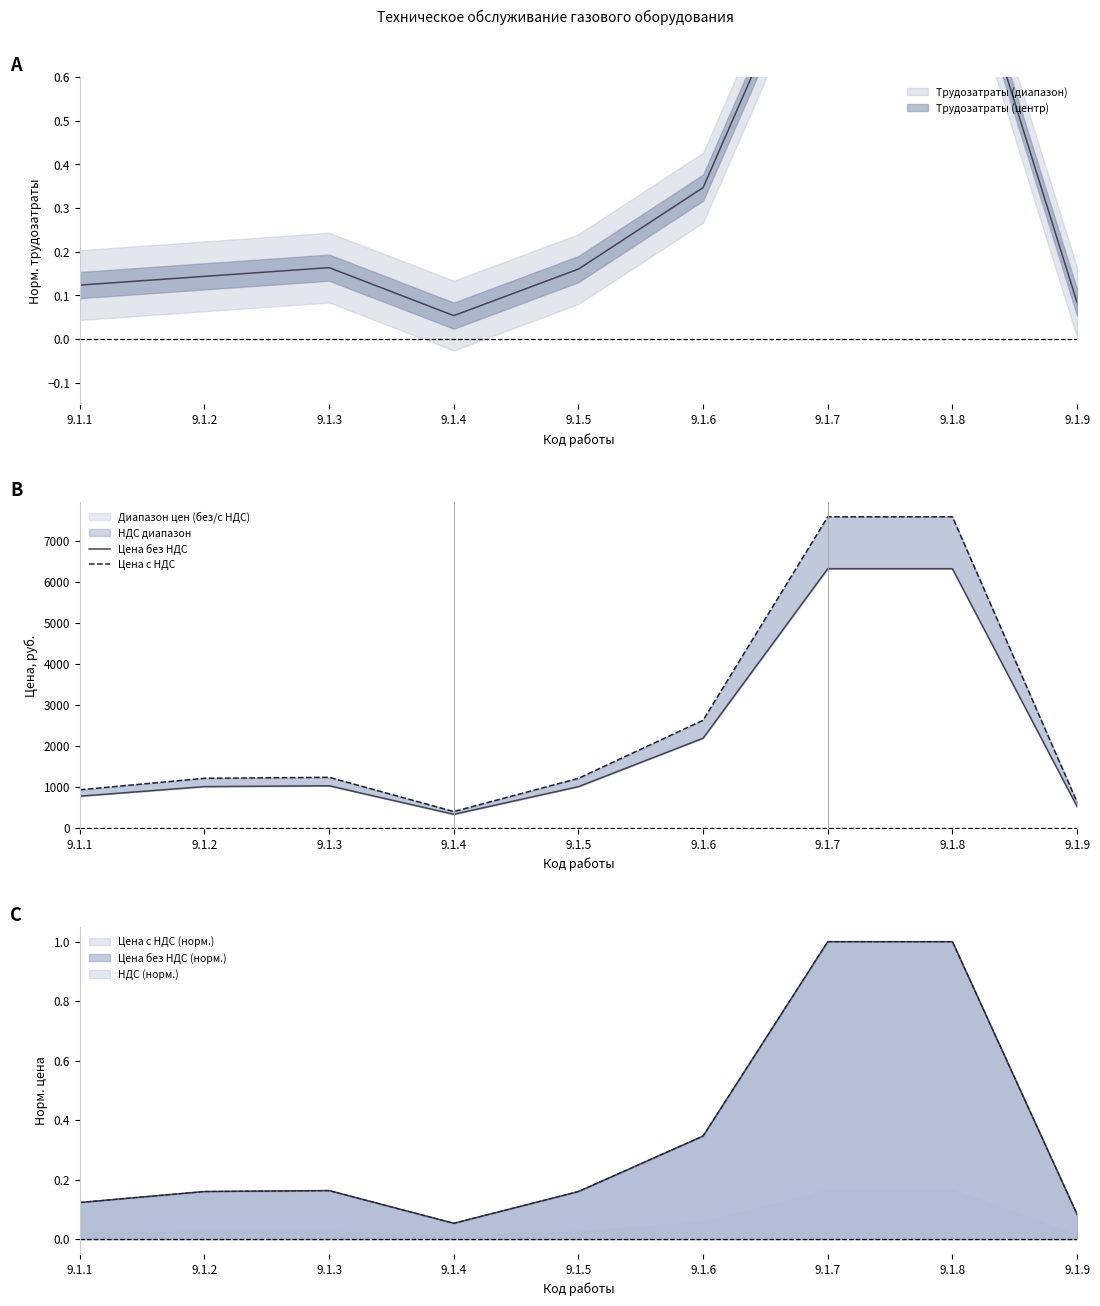

Reading left to right, list all the values displayed in this chart.

Цена без НДС: 9.1.1=780.0	9.1.2=1013.3	9.1.3=1033.3	9.1.4=337.5	9.1.5=1012.5	9.1.6=2193.3	9.1.7=6327.5	9.1.8=6327.5	9.1.9=527.5
Цена с НДС: 9.1.1=936.0	9.1.2=1216.0	9.1.3=1240.0	9.1.4=405.0	9.1.5=1215.0	9.1.6=2632.0	9.1.7=7593.0	9.1.8=7593.0	9.1.9=633.0